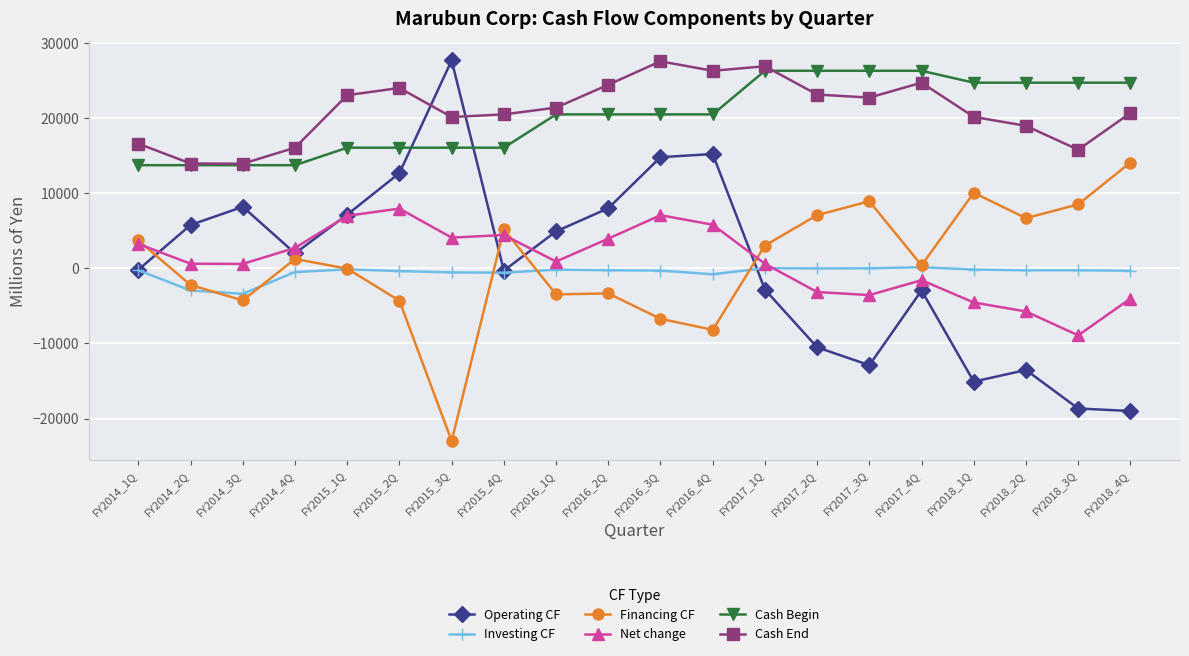

What is the label of the 9th point from the left?

FY2016_1Q